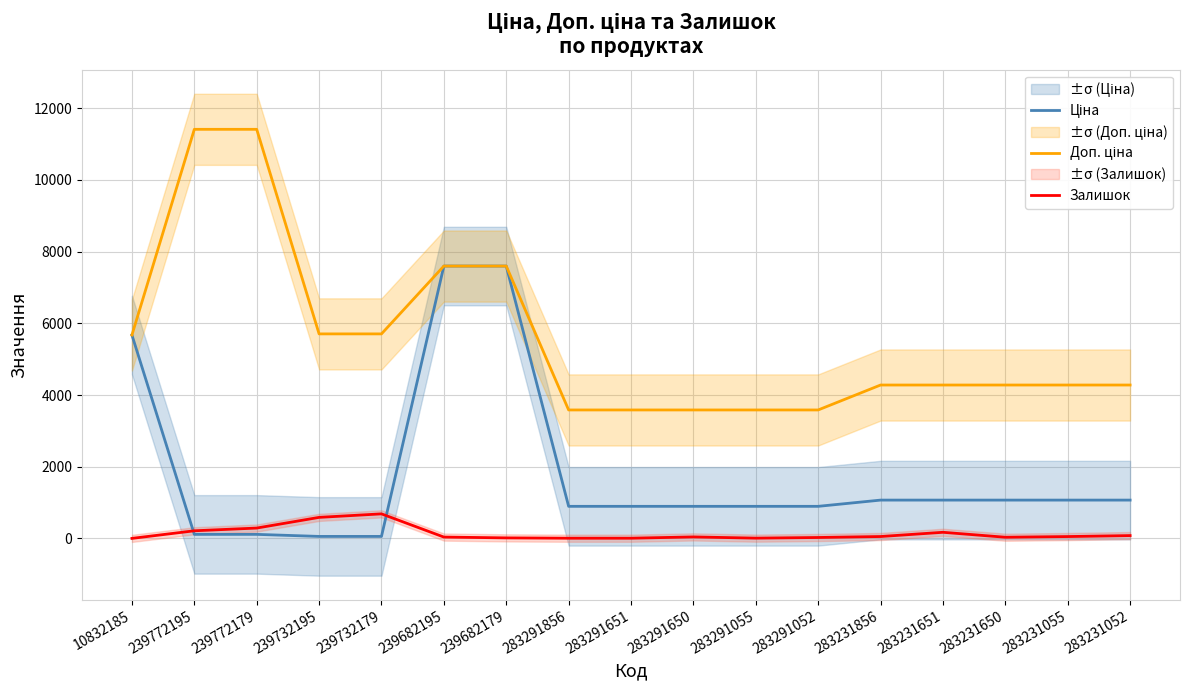

Rank the series by their average value, from lowest to highest.

Залишок, Ціна, Доп. ціна